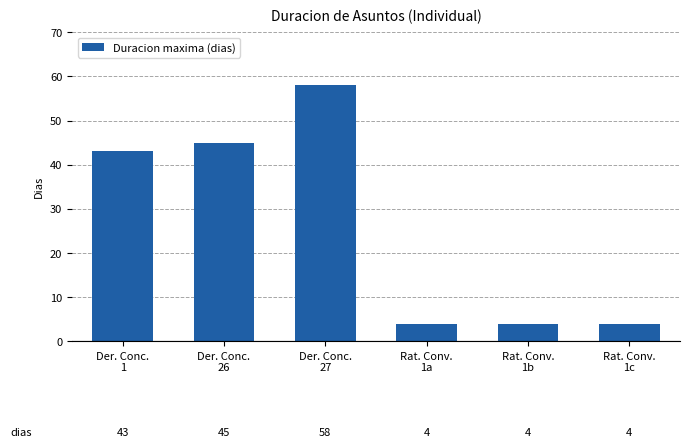

What value does the data have at Rat. Conv.
1b, to the nearest 5?

5